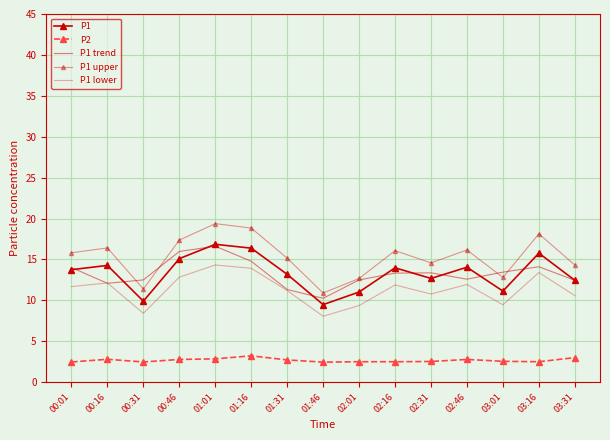

What is the difference between the P1 trend values at 00:01 and 01:46?

3.8